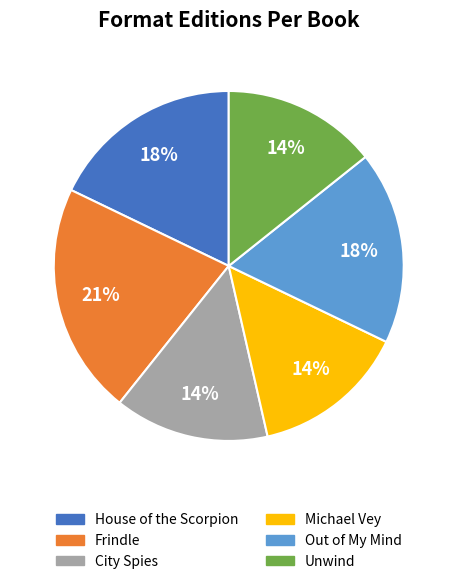

What is the largest slice in the pie chart?

Frindle